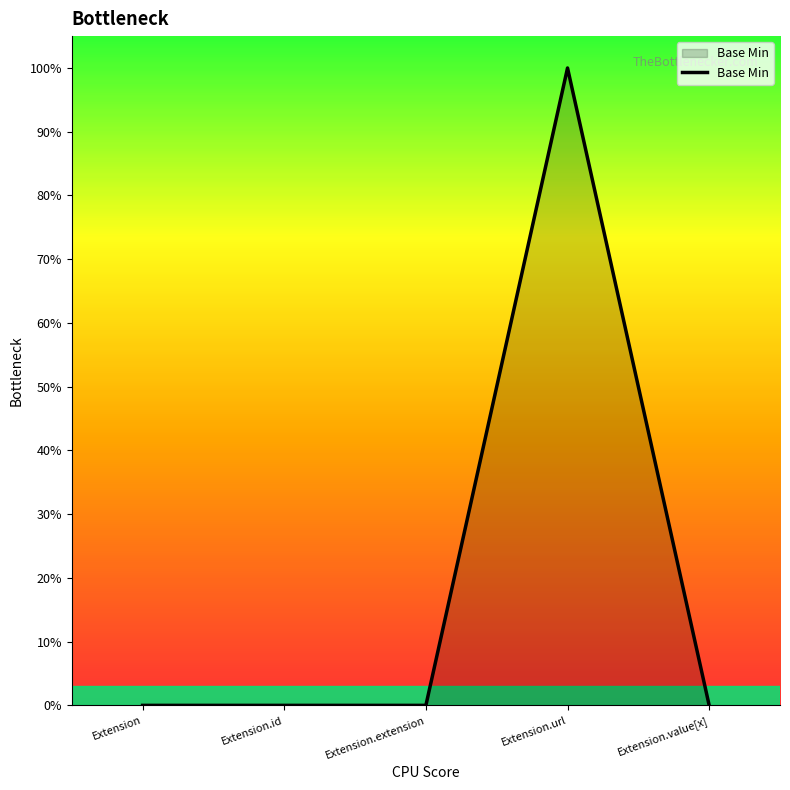

Does the chart have visible grid lines?

No